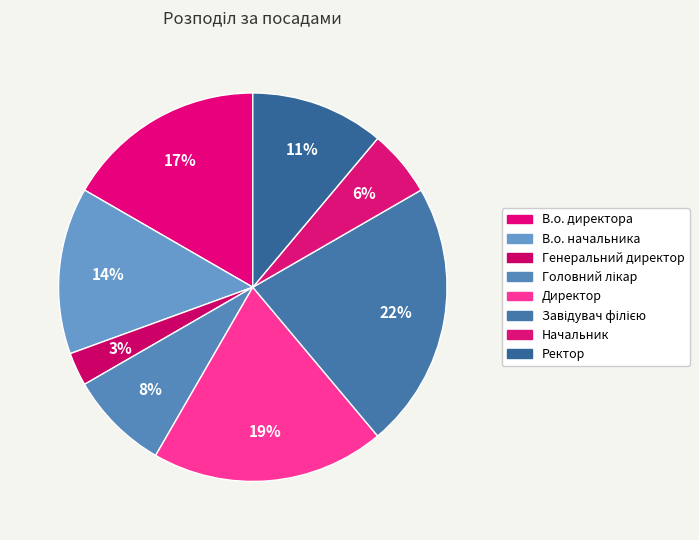

Does any single category account for the majority?

No